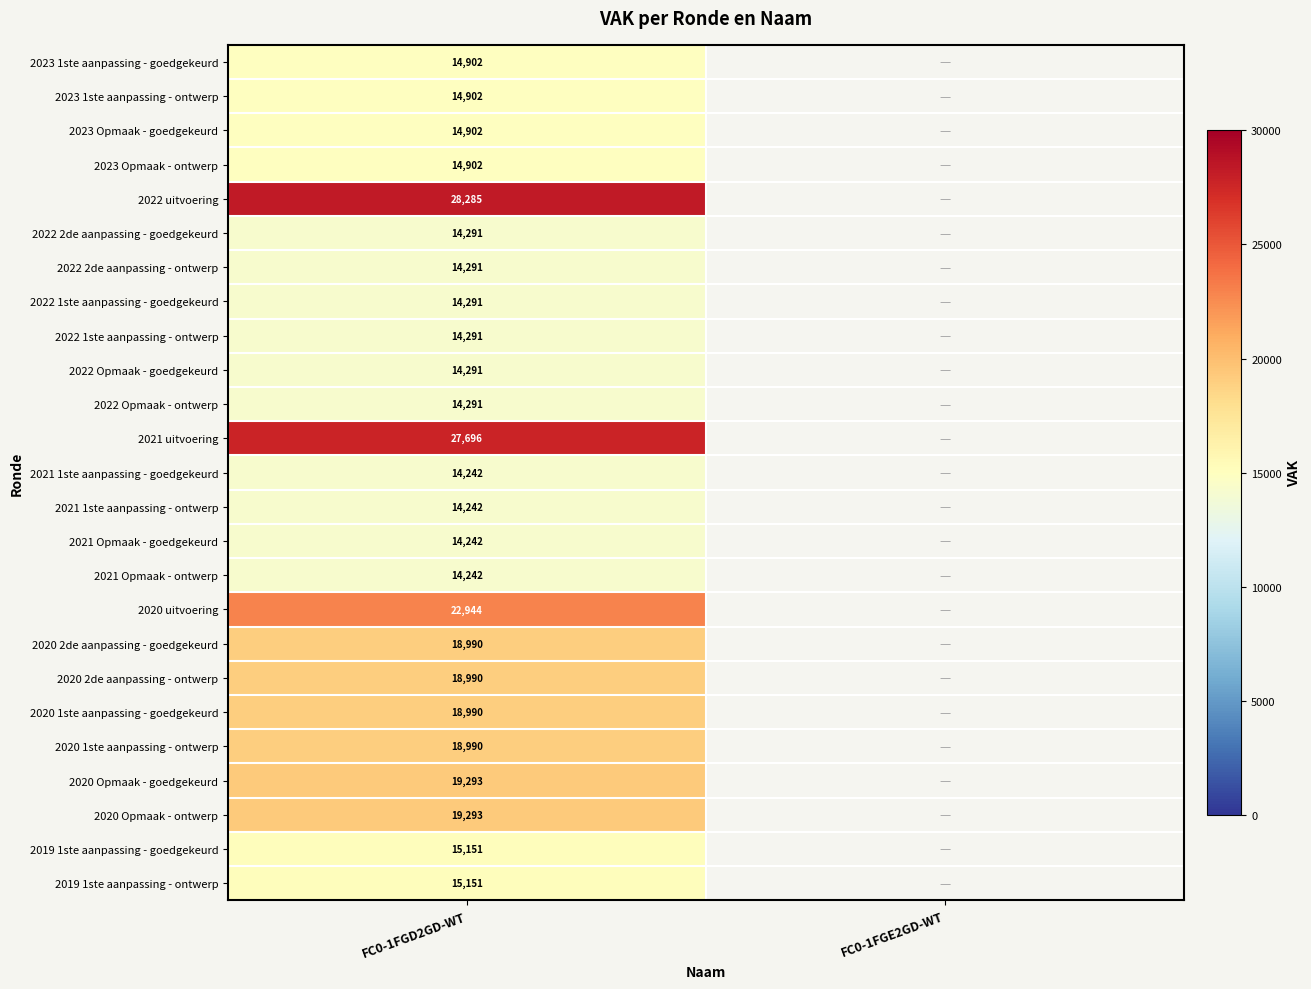

The value of 2020 Opmaak - ontwerp at FC0-1FGD2GD-WT is 19293. True or false?

True